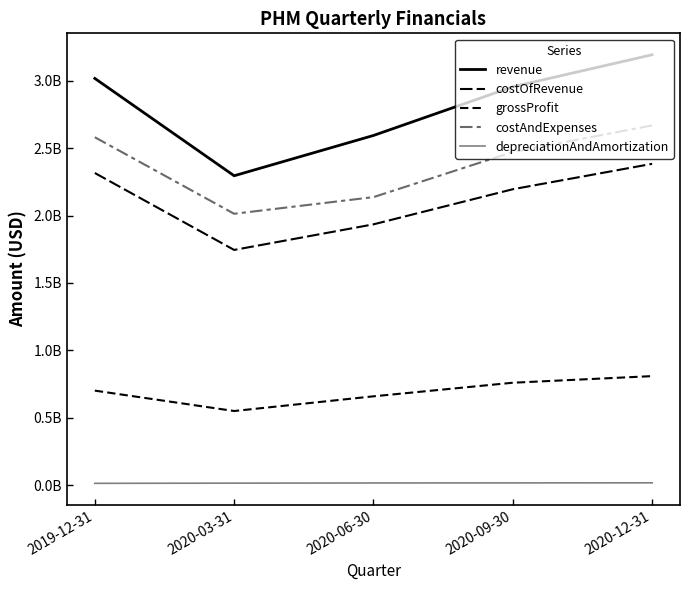

Does the chart display data point markers on the line(s)?

No